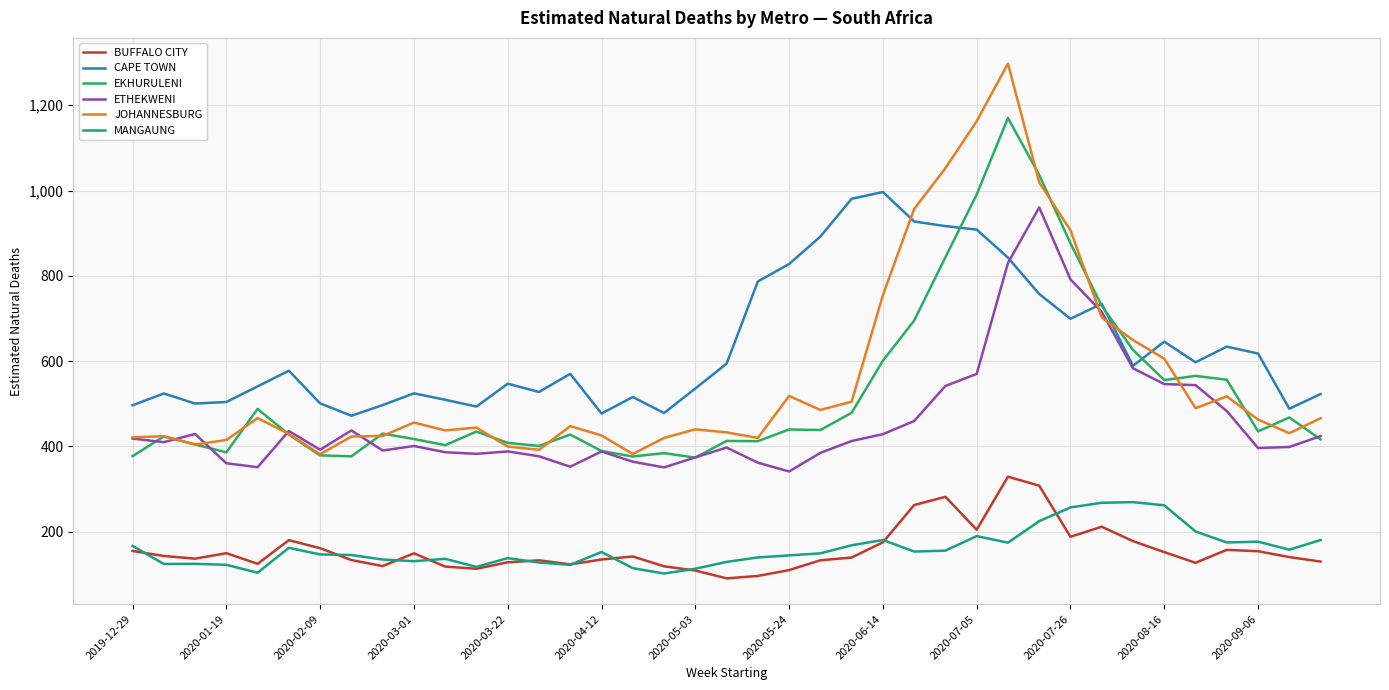

Which series has the largest range (max minus min)?

JOHANNESBURG